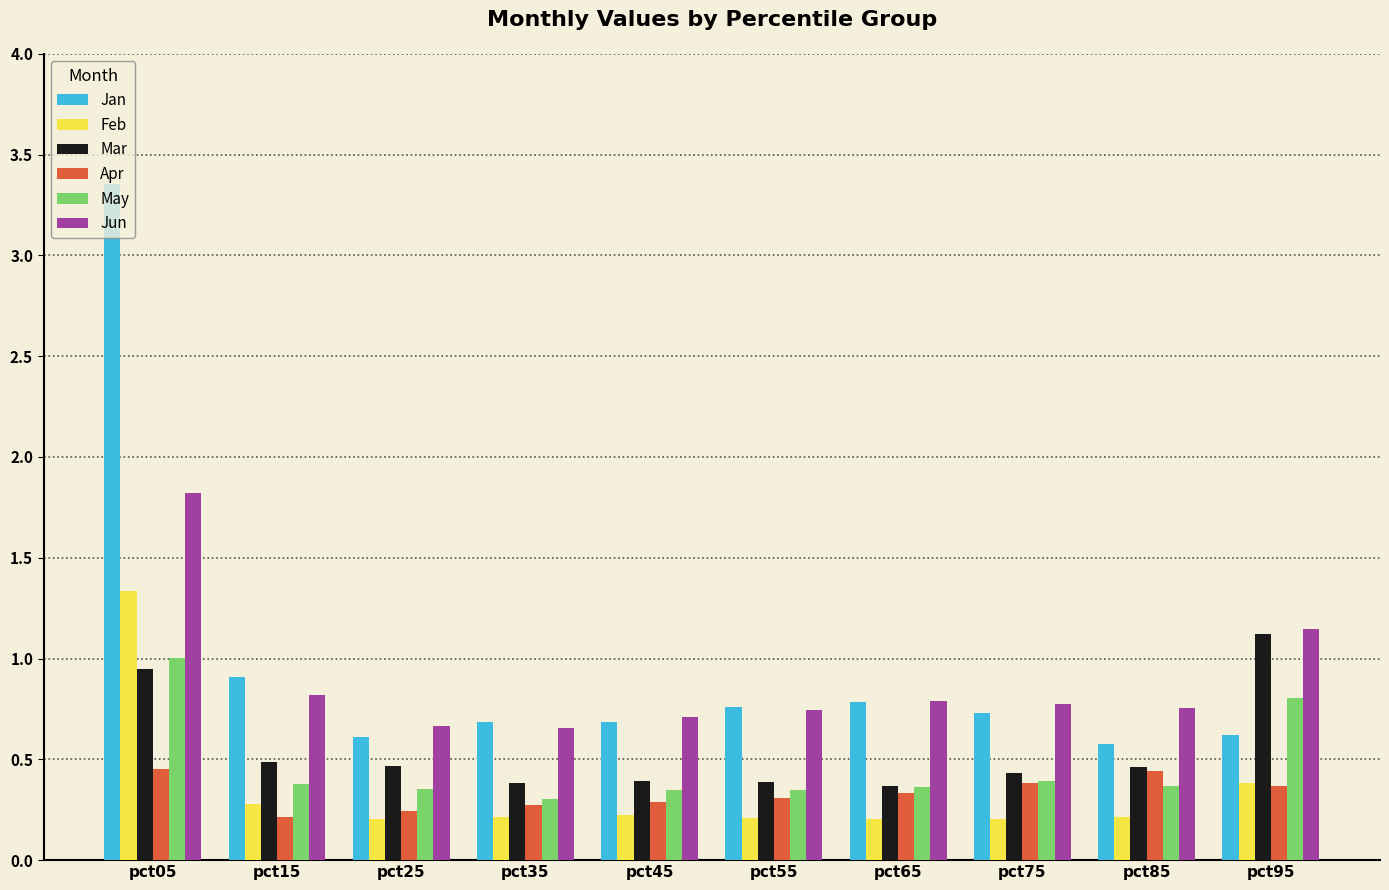

The value of Mar at pct35 is 0.4. True or false?

True